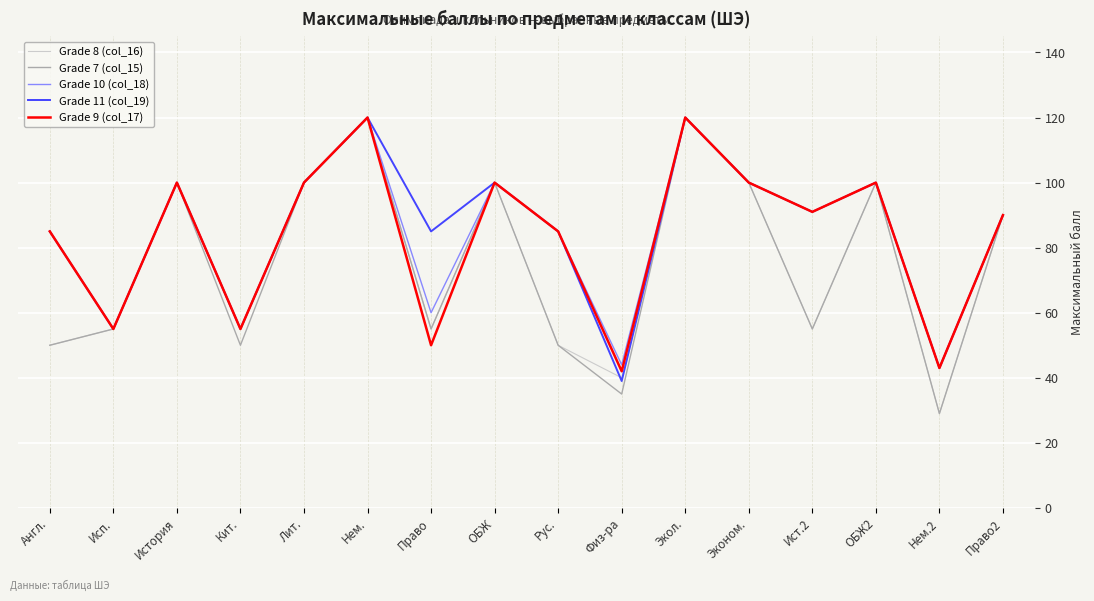

True or false: Grade 11 (col_19) has a value of 124 at Англ..

False